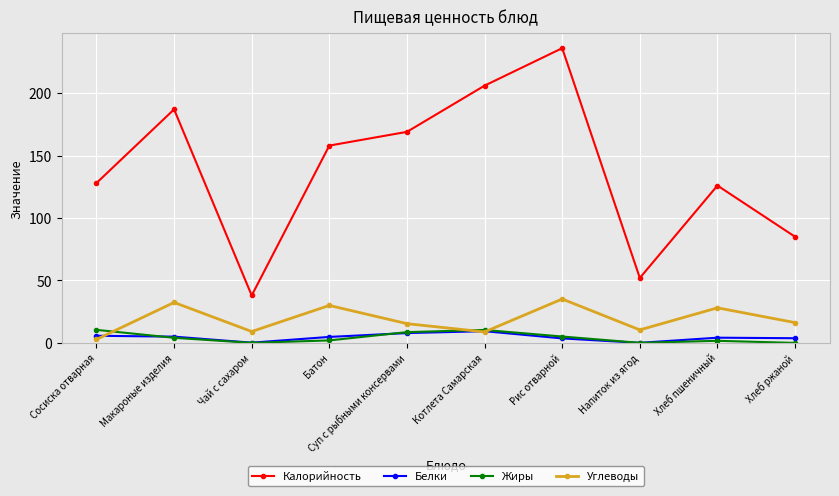

True or false: Жиры and Калорийность intersect in this chart.

False